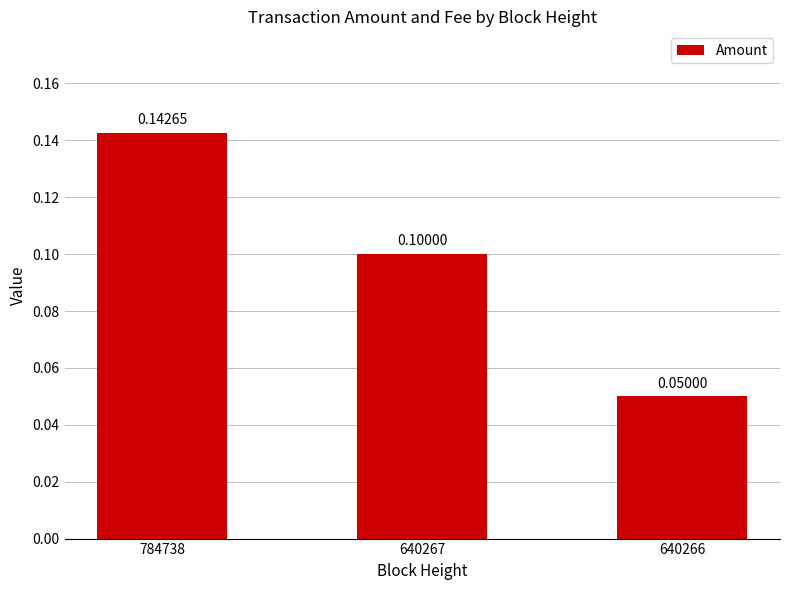

Rank the categories by value from lowest to highest.

640266, 640267, 784738